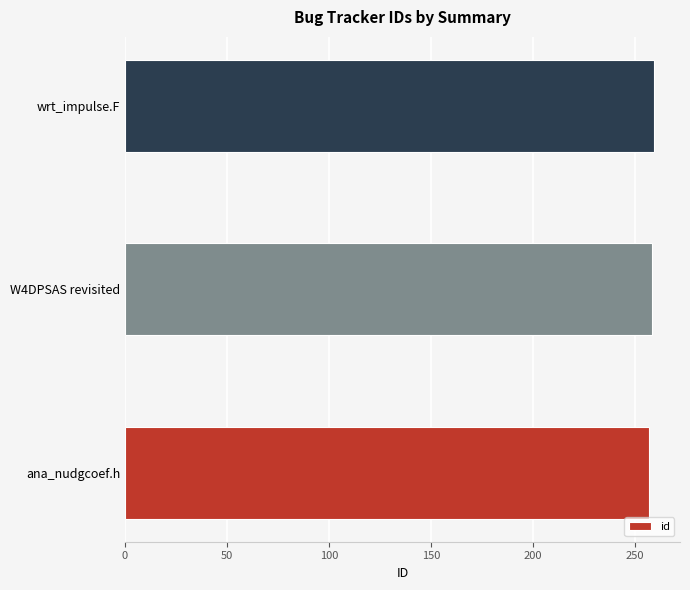

Is it true that the value at W4DPSAS revisited is 425?

False